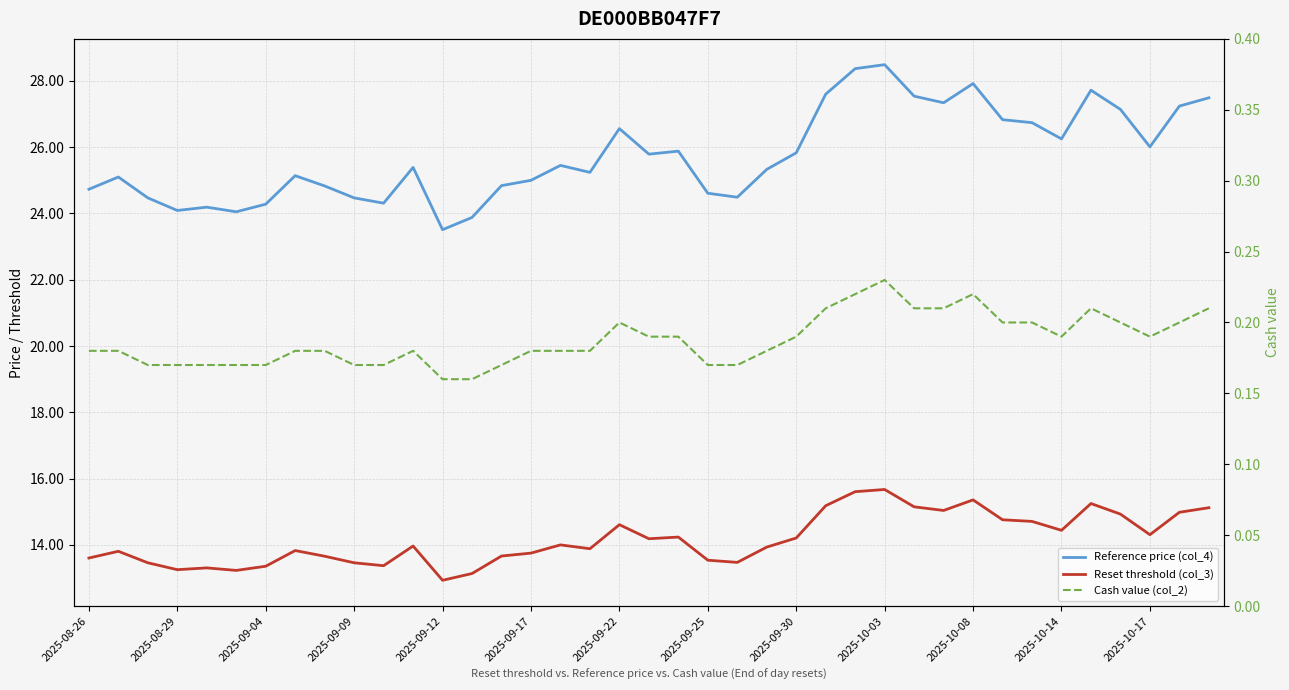

What is the total value across all series at 26?

44.2